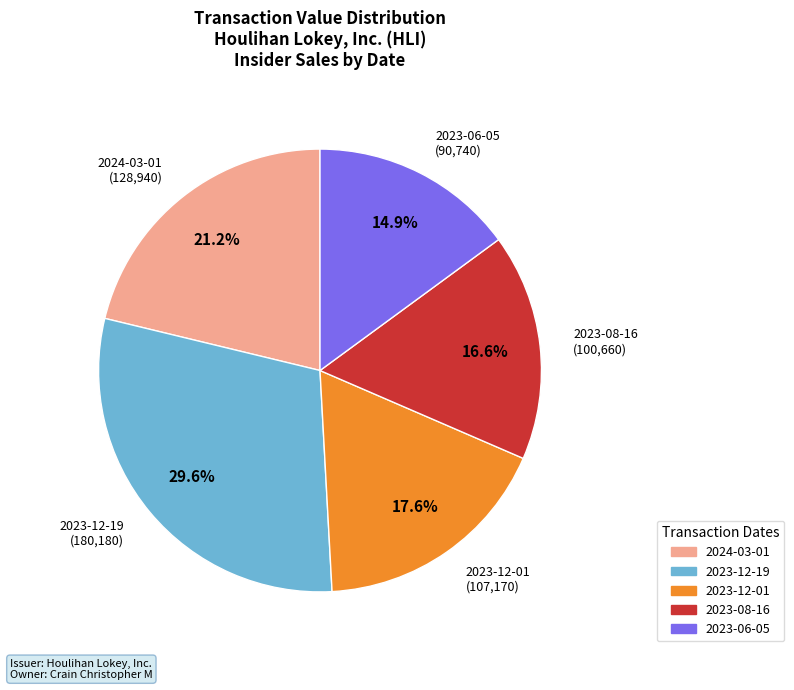

What percentage is NOT represented by 2024-03-01?

78.8%